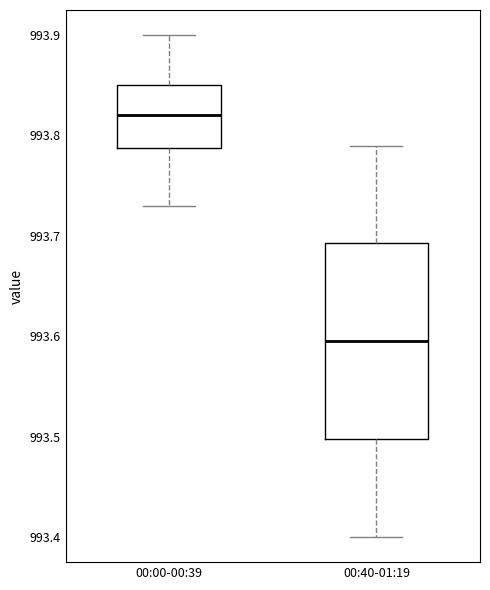

Which box has the highest median line?

00:00-00:39